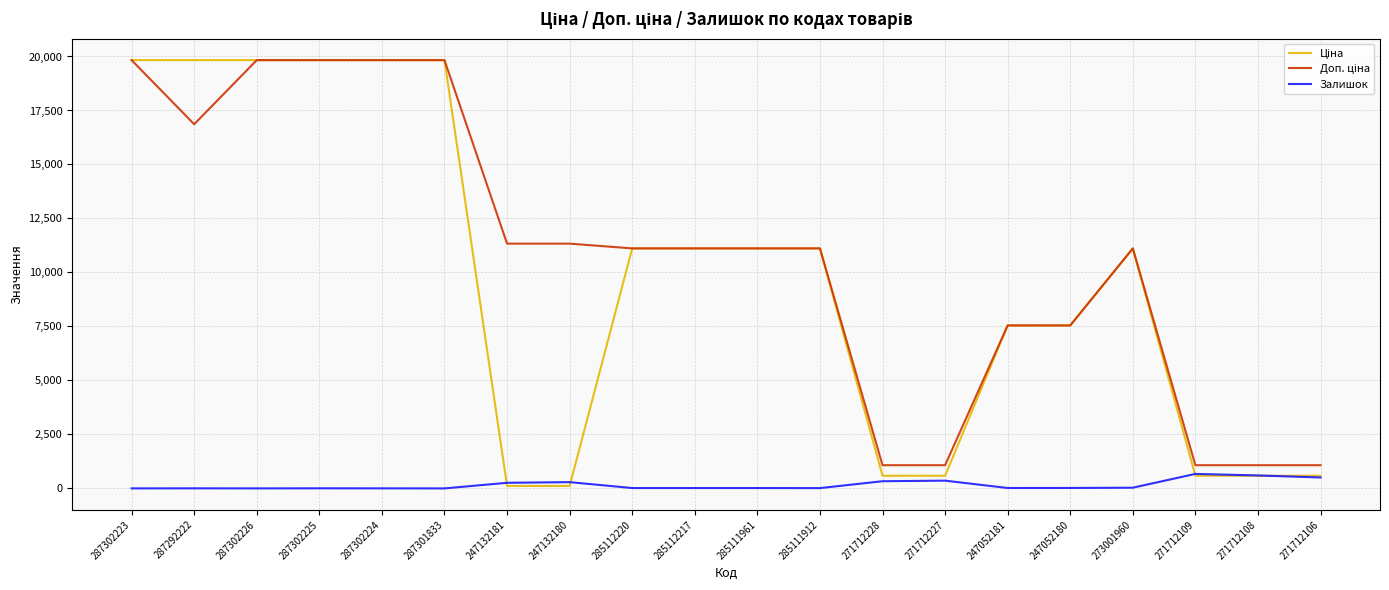

What is the spread (max minus min) of values at 271712106?

568.5